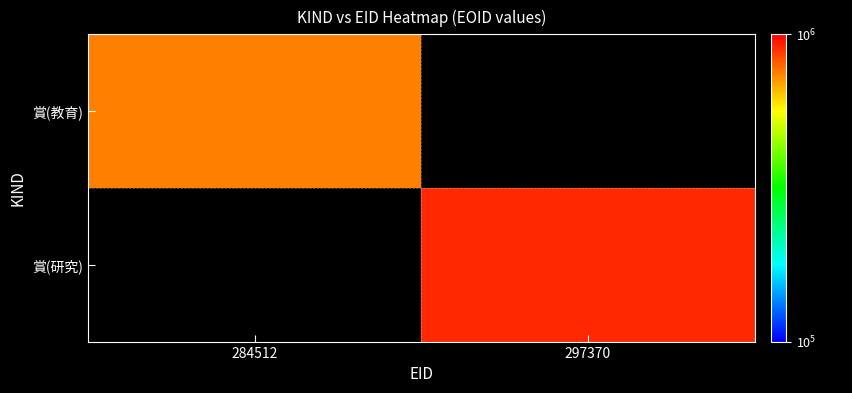

Which series has the widest spread of values?

賞(教育)